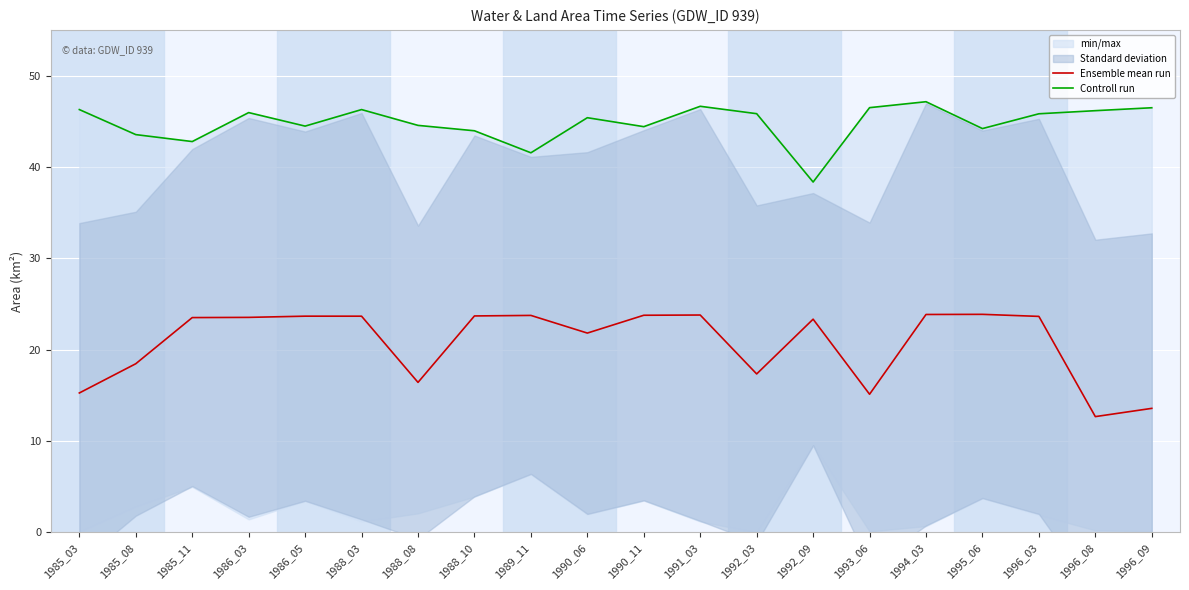

Which series has the largest range (max minus min)?

Ensemble mean run